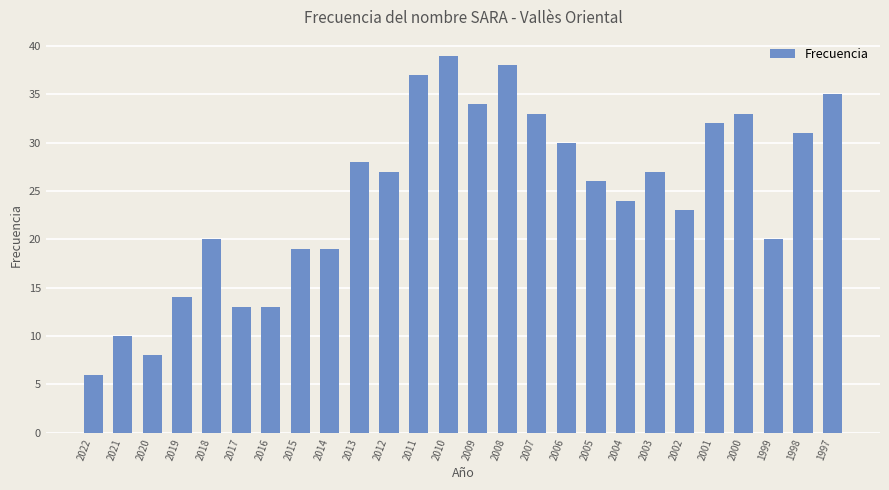

What is the change in value from 2021 to 2004?

+14